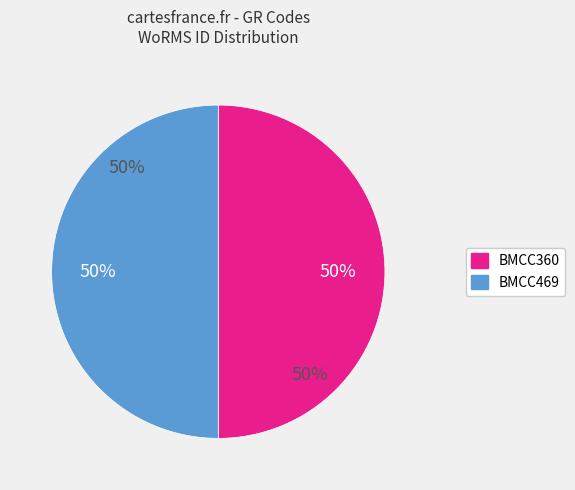

Approximately how many times larger is the value at BMCC469 compared to BMCC360?

1.0